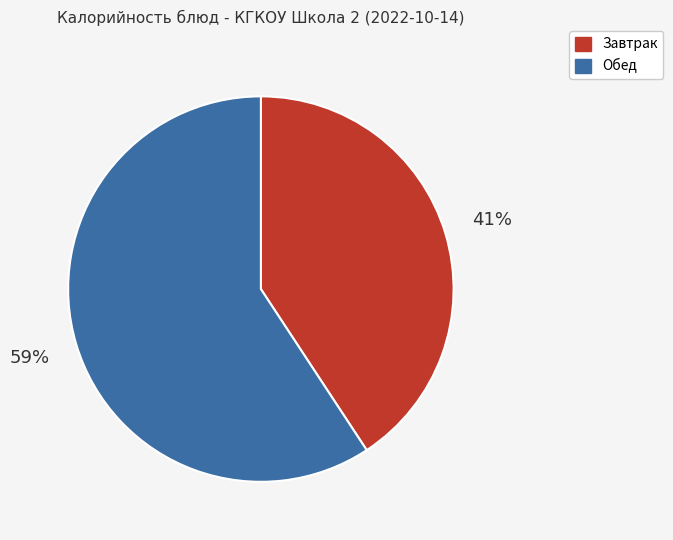

Between Обед and Завтрак, which is larger?

Обед